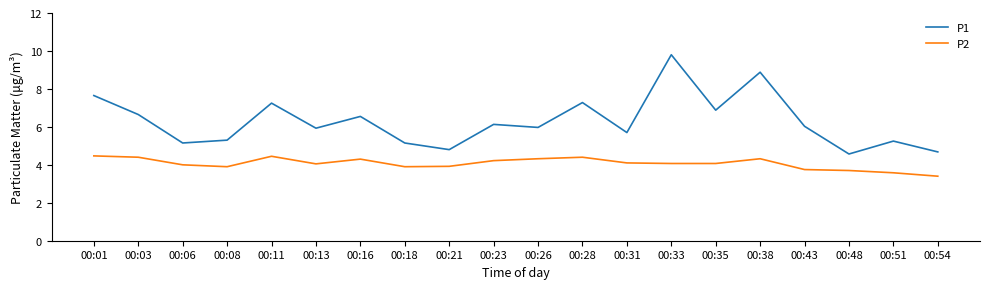

Is the value of P1 at 00:26 greater than the value of P2 at 00:28?

Yes